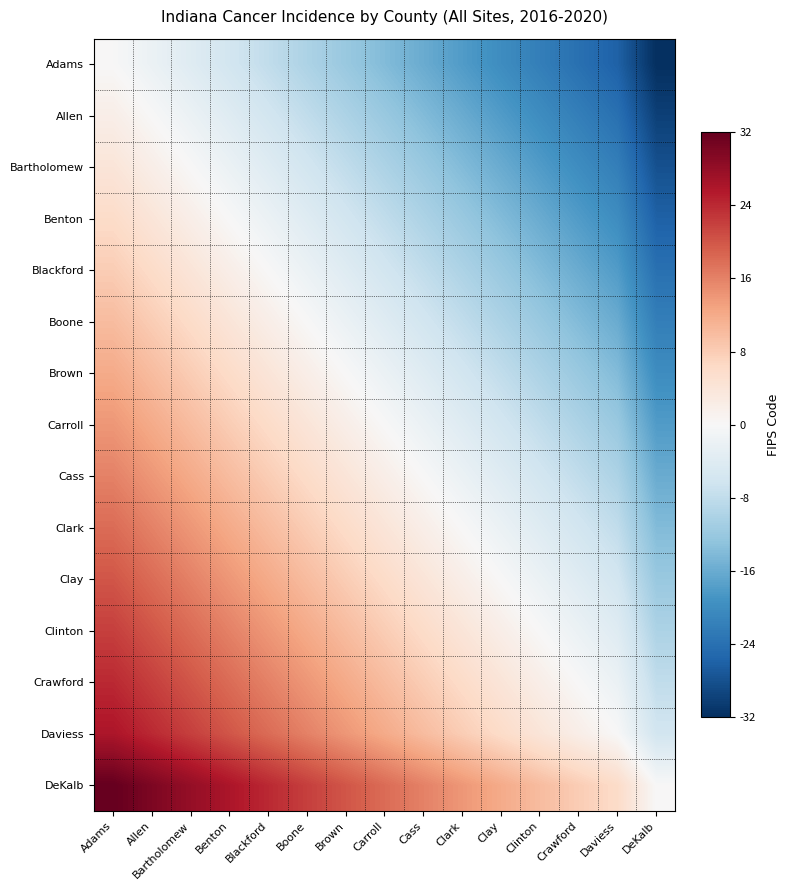

Rank the series at Blackford from lowest to highest value.

Adams, Allen, Bartholomew, Benton, Blackford, Boone, Brown, Carroll, Cass, Clark, Clay, Clinton, Crawford, Daviess, DeKalb